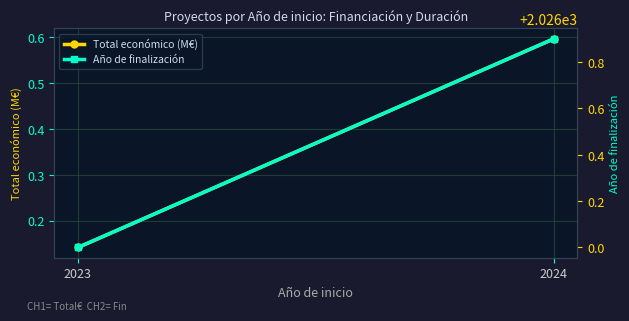

The Año de finalización series shows 490.9 at 2024. True or false?

False